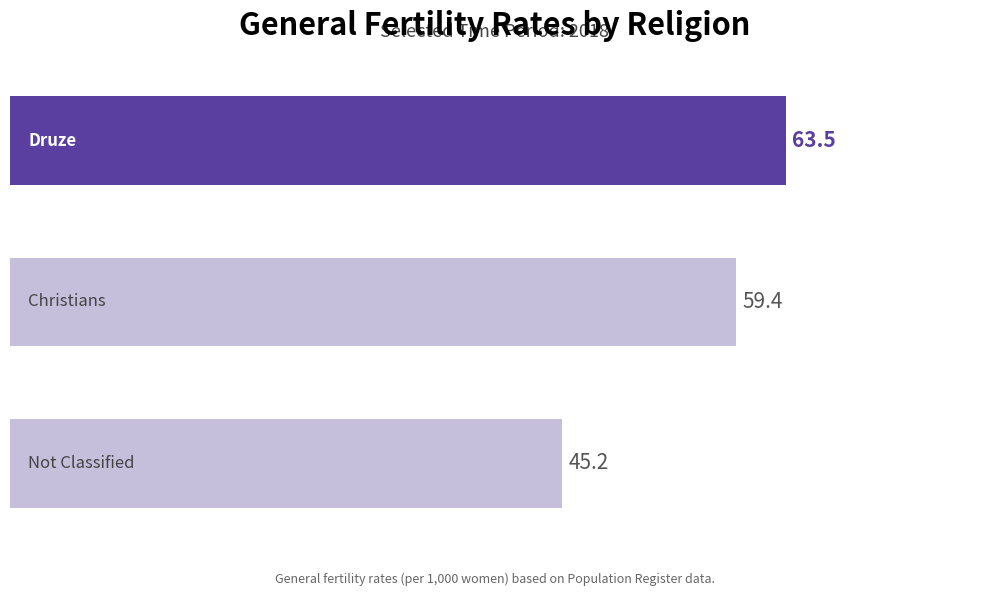

What is the smallest value displayed?

45.2